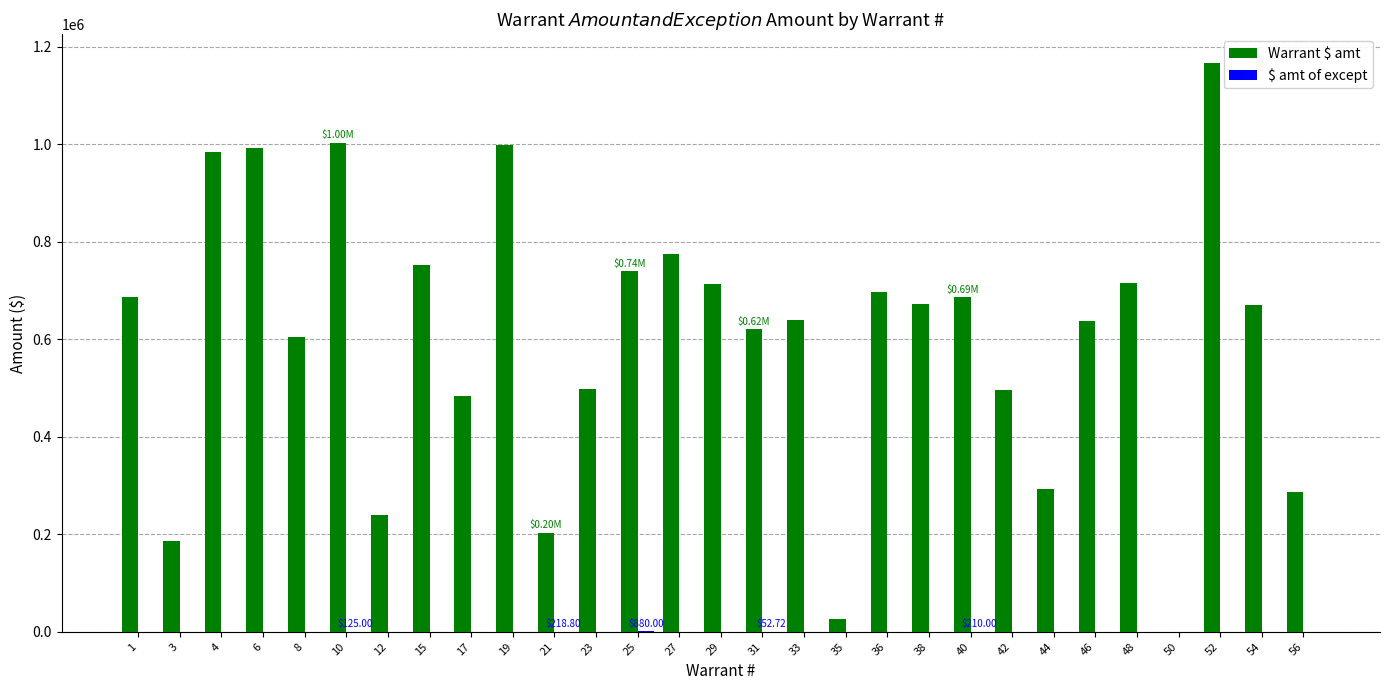

Which series has the largest total across all categories?

Warrant $ amt